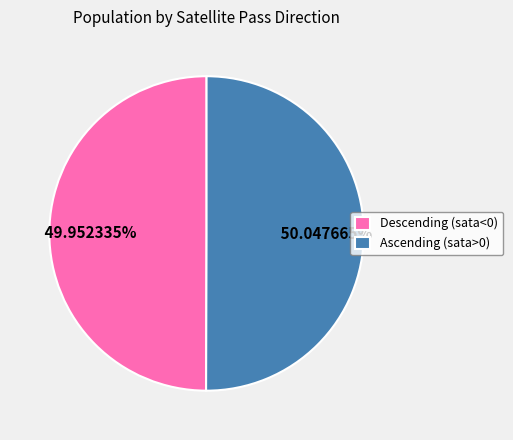

Combined, do Ascending (sata>0) and Descending (sata<0) account for over 50%?

Yes